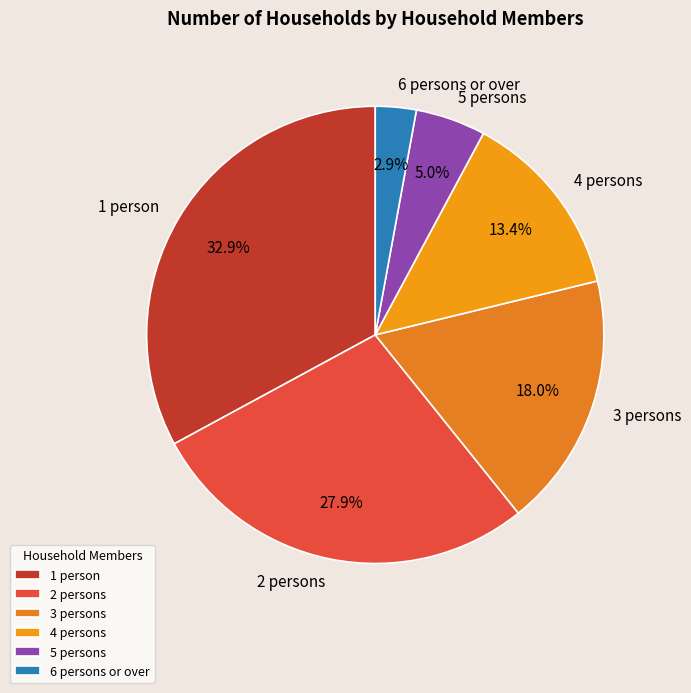

The 2 persons slice represents 28% of the pie. True or false?

True